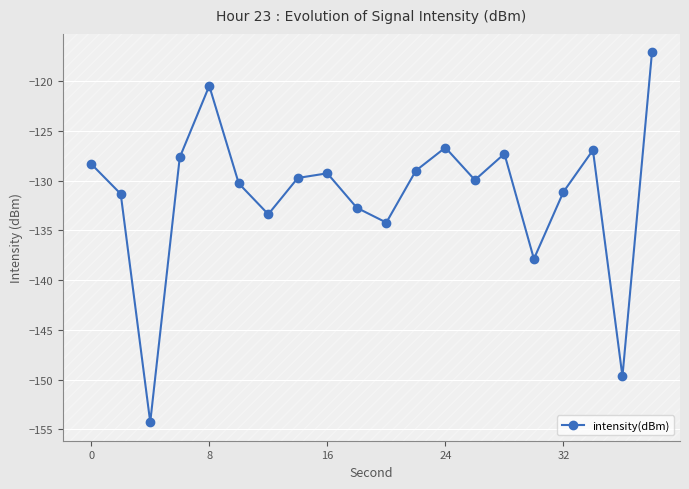

What is the difference between the maximum and minimum values?

37.2